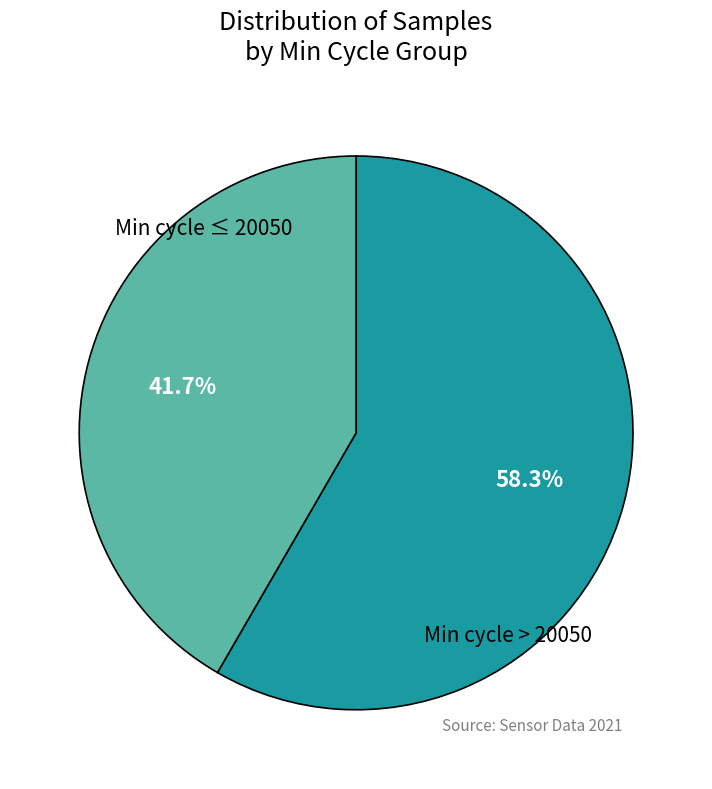

Which category has the smallest portion of the pie?

Min cycle ≤ 20050